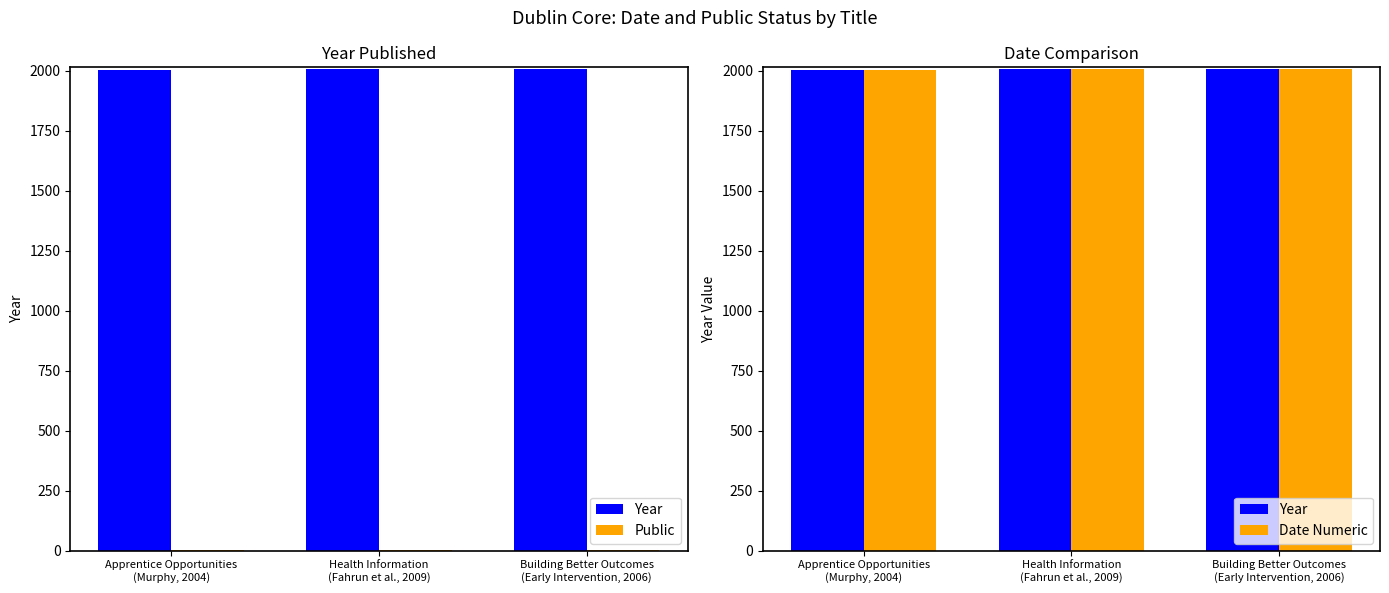

What is the total value across all series at Building Better Outcomes
(Early Intervention, 2006)?

4013